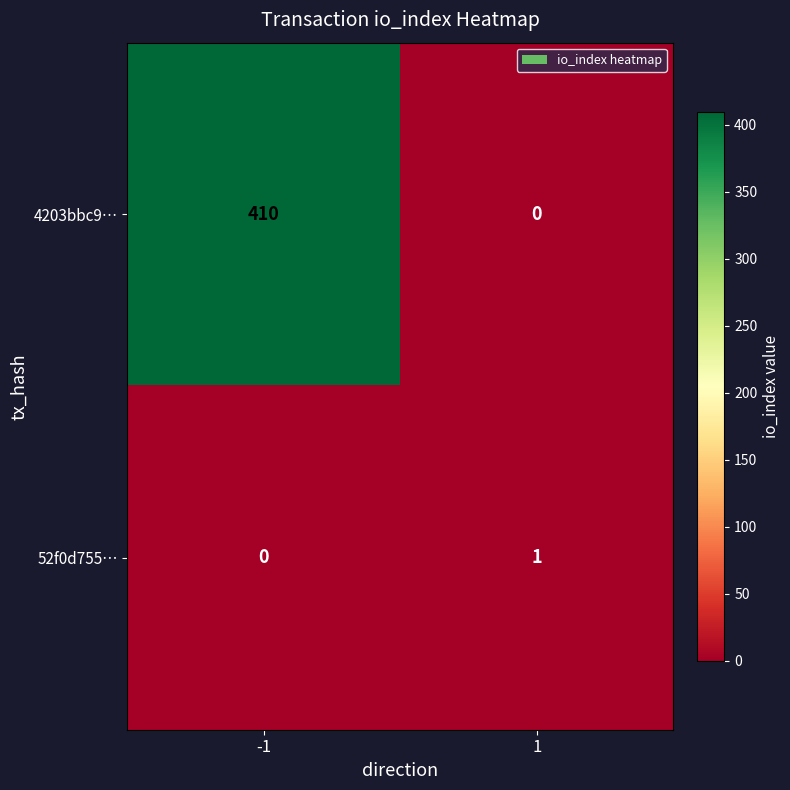

What is the sum of all 4203bbc9… values?

410